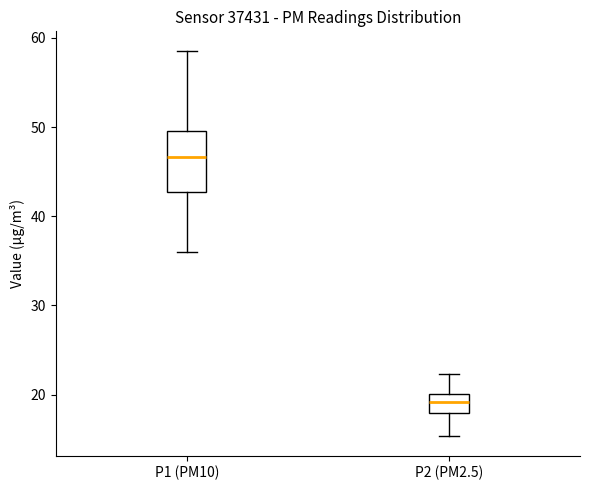

Where does the median line of the box for P2 (PM2.5) sit on the y-axis? The values are not printed on the chart, so give them approximately, as read against the axis.

19